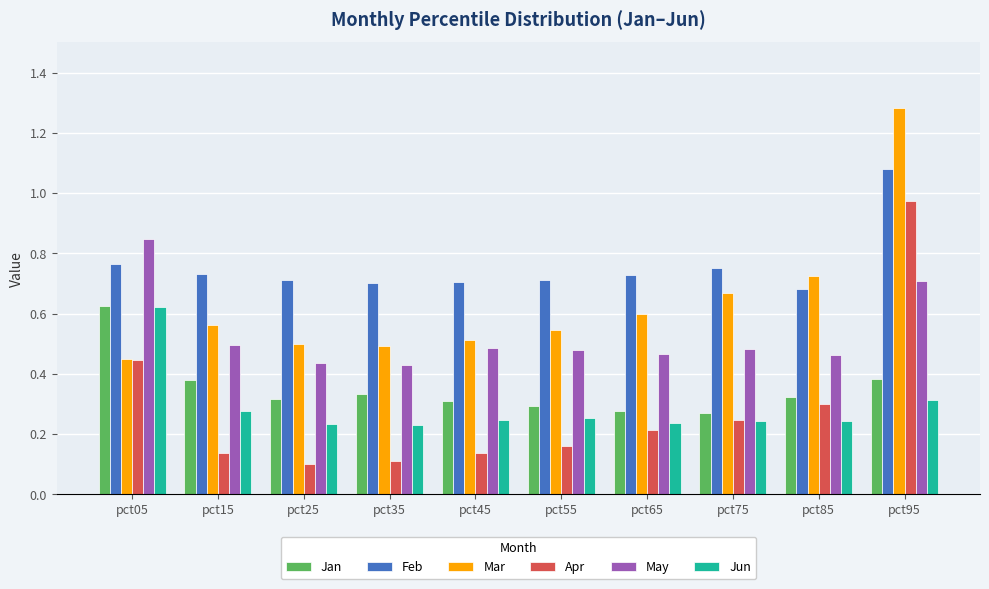

The value of Jan at pct25 is 0.3. True or false?

True